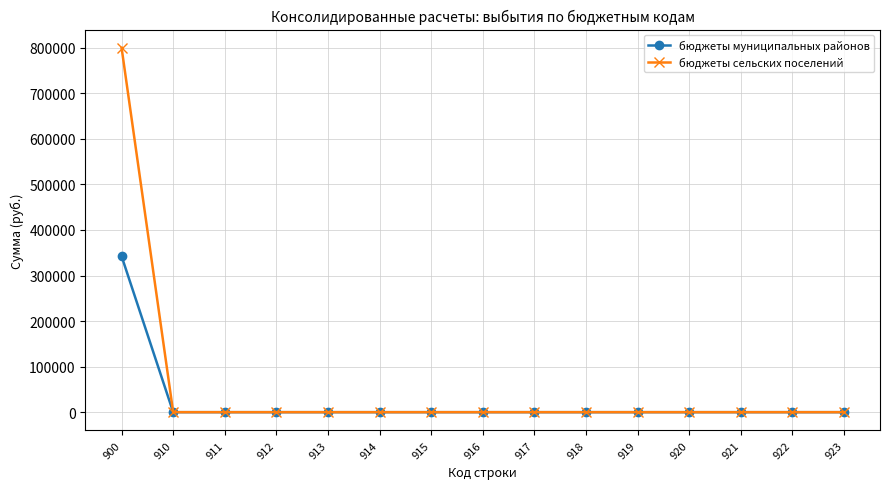

The value of бюджеты сельских поселений at 923 is 502172. True or false?

False